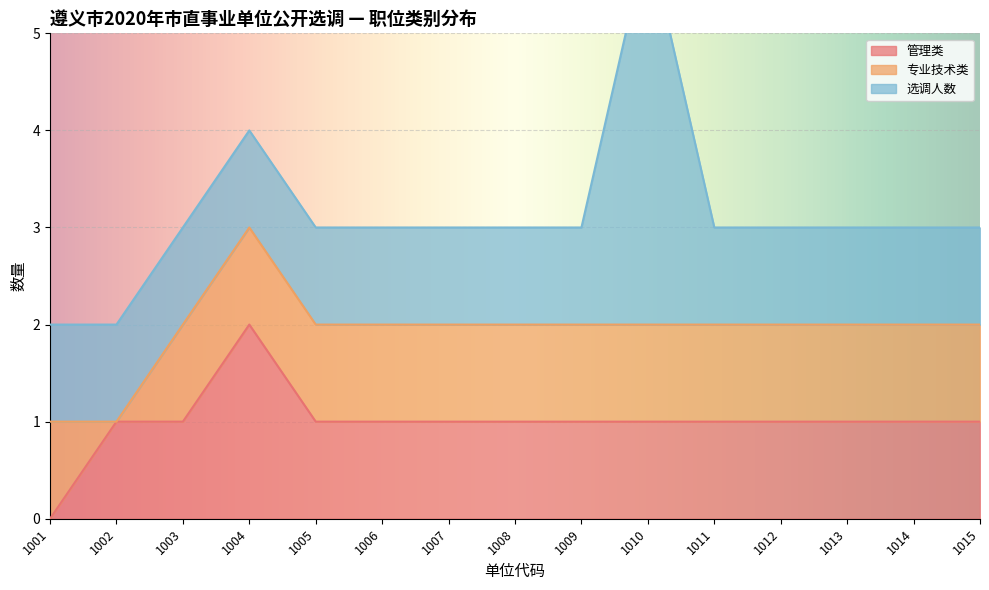

At which label is 选调人数 closest to 2?

1001